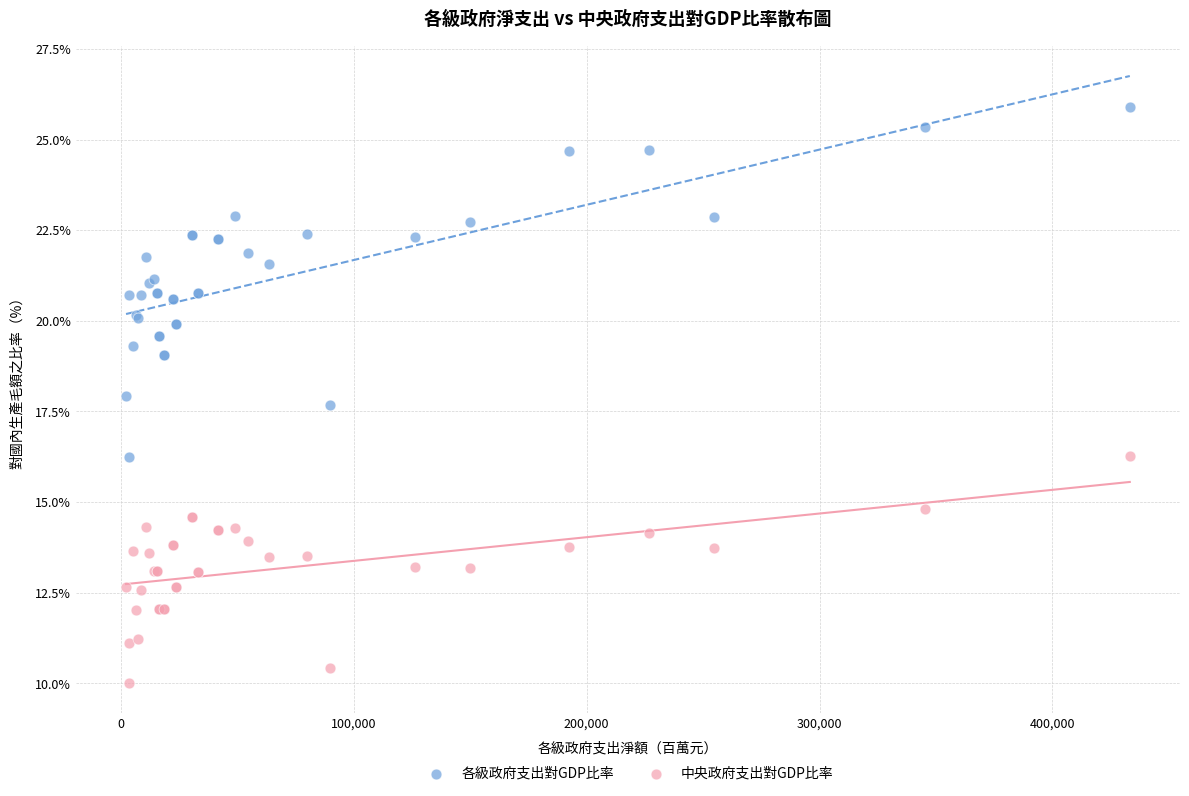

Which series reaches the maximum Y coordinate?

各級政府支出對GDP比率